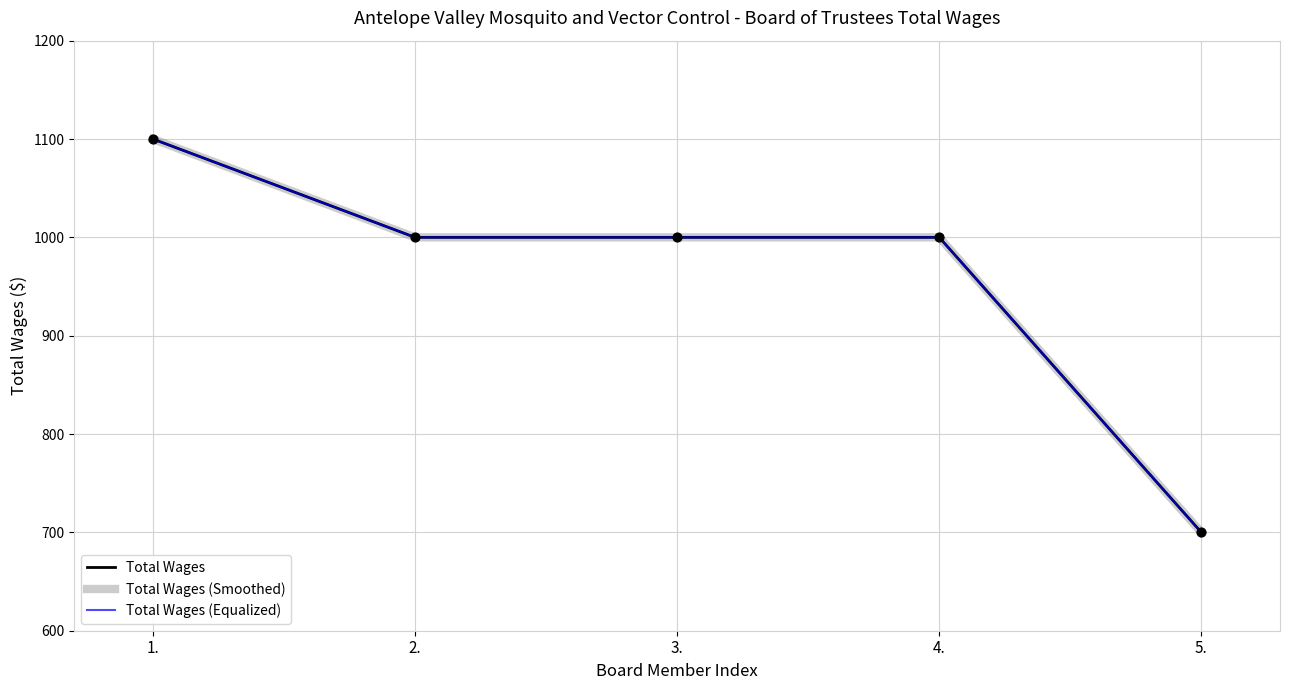

Does the chart have visible grid lines?

Yes